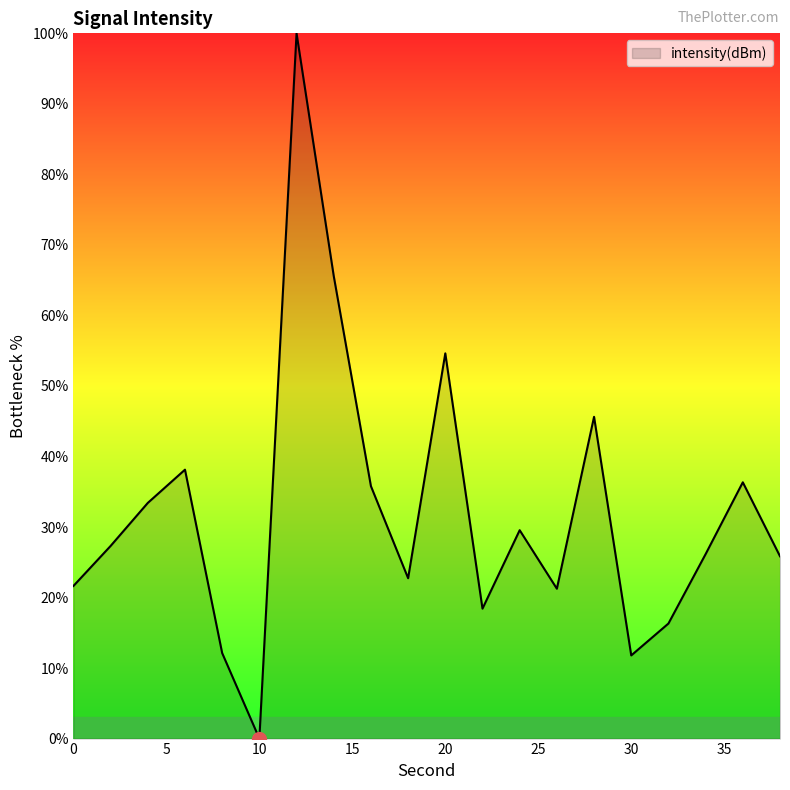

What is the maximum value shown in the chart?

100.0